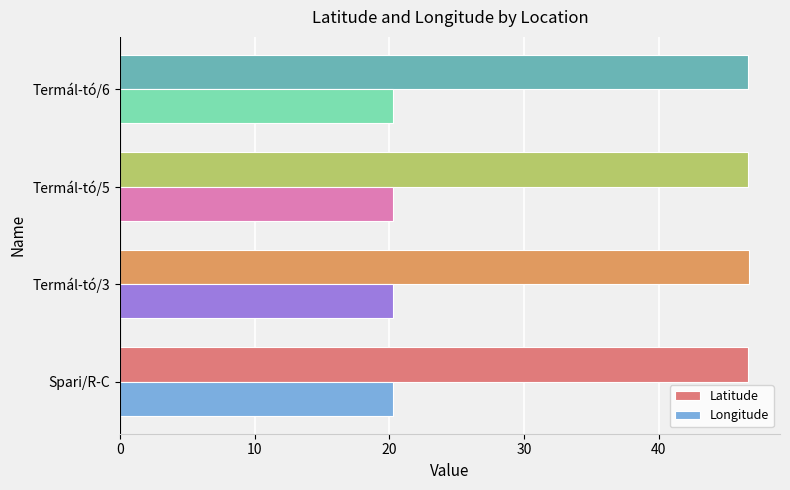

At how many categories does at least one series exceed 41?

4